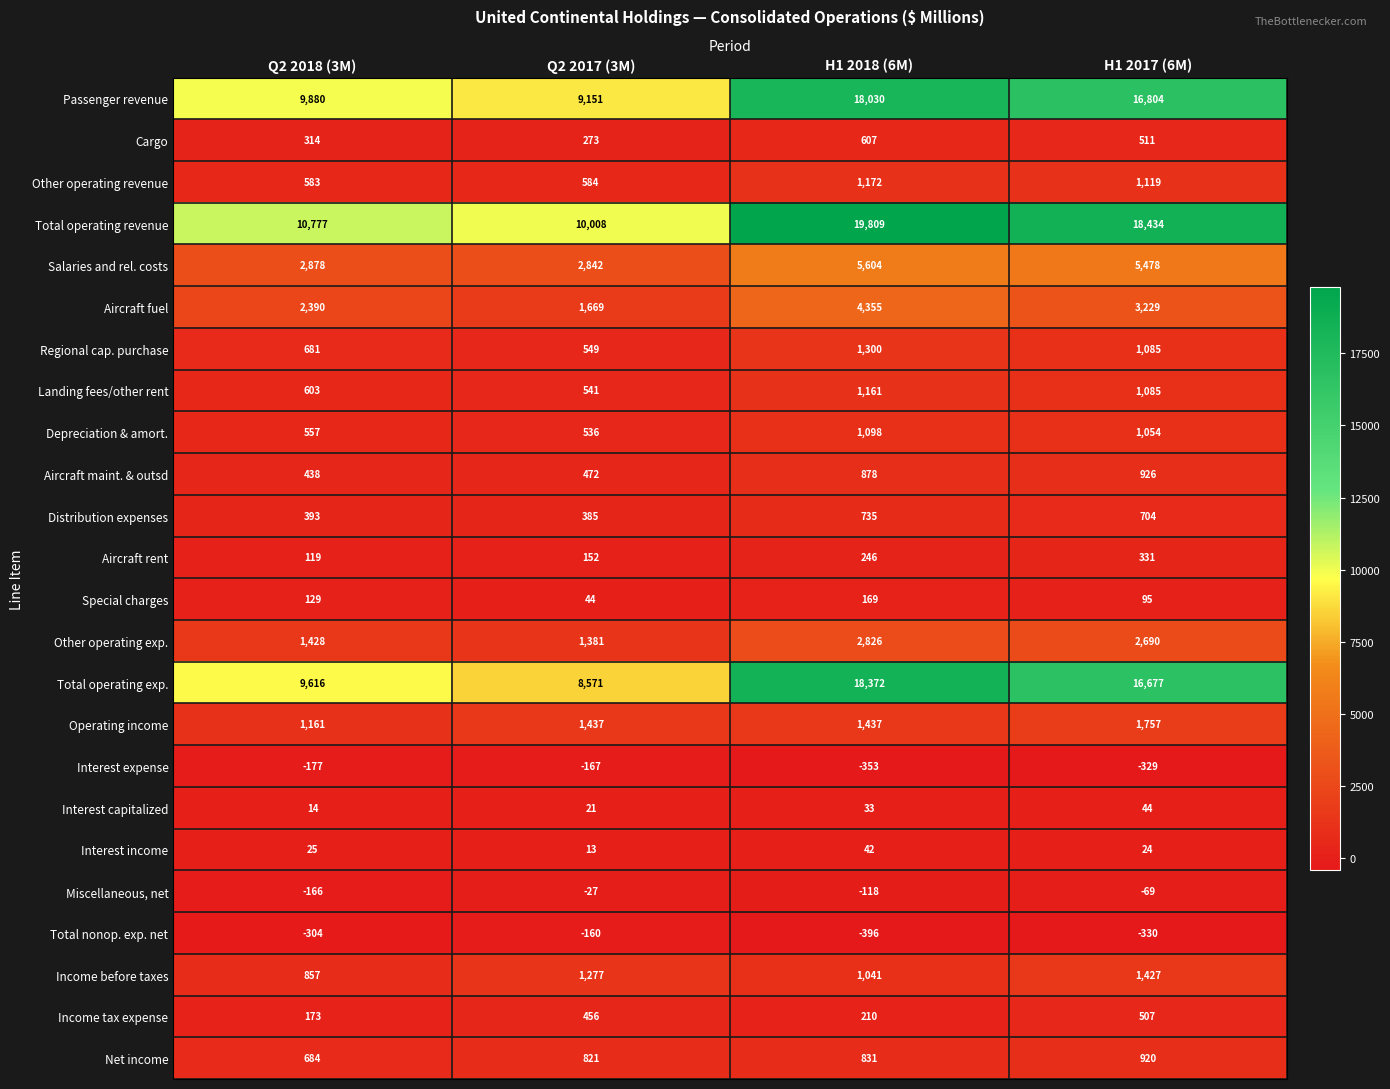

What is the minimum value shown in the chart?

-396